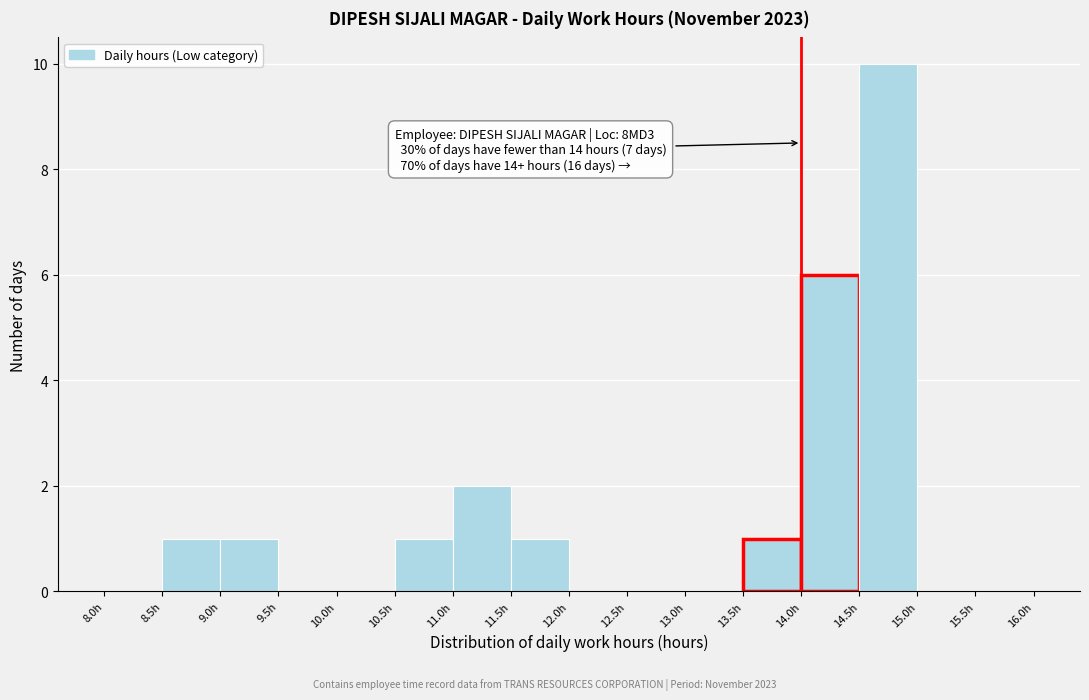

Over which range of the x-axis is the bar tallest?

14.5 to 15.0